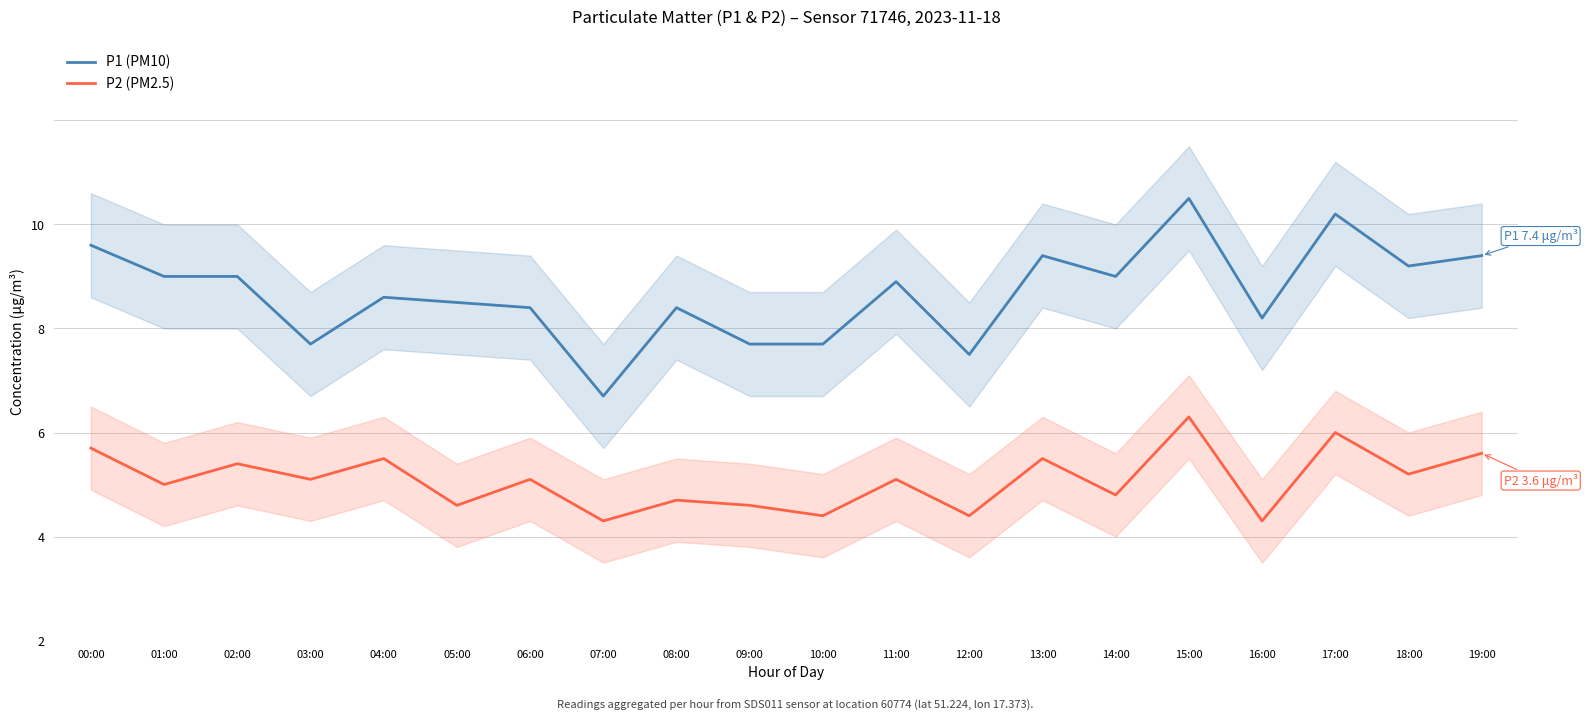

How many data points in P1 (PM10) are above 6?

15